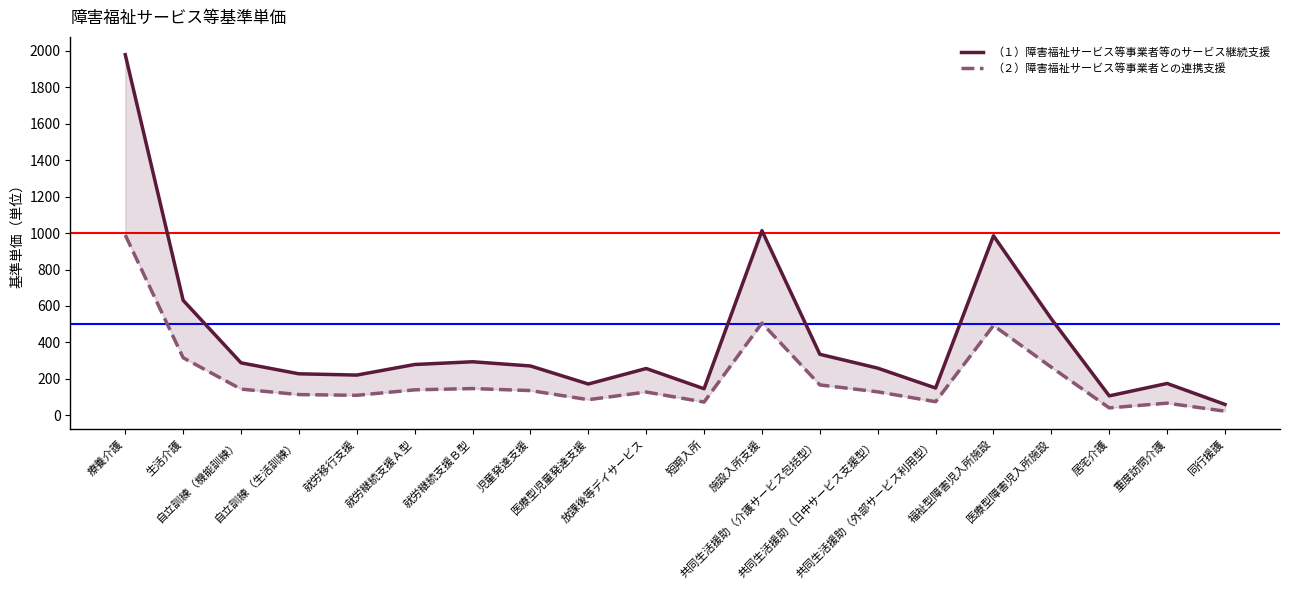

Where is the first local minimum for （２）障害福祉サービス等事業者との連携支援?

就労移行支援